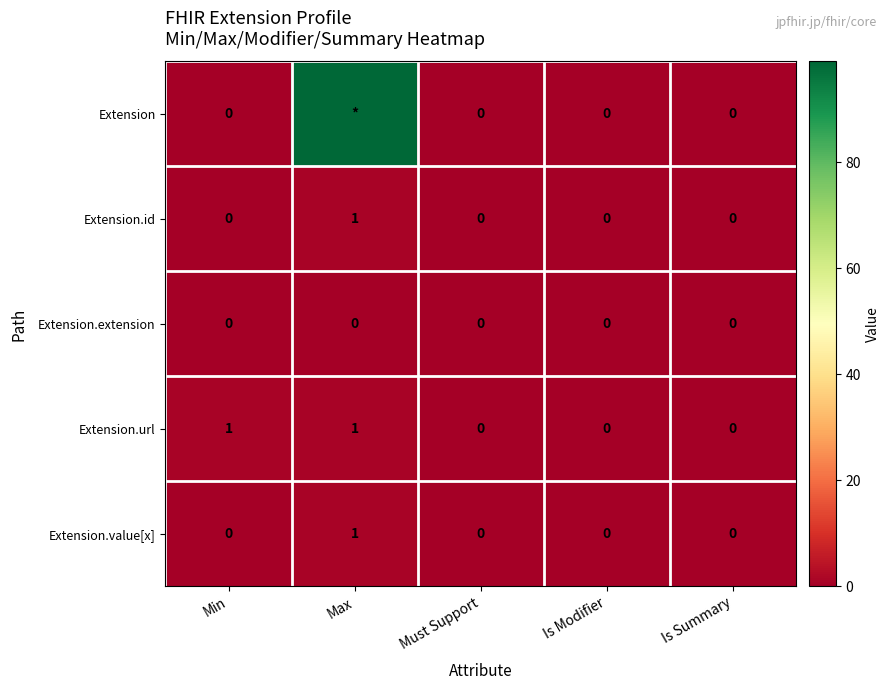

How many Extension.id values are between 0 and 1?

5